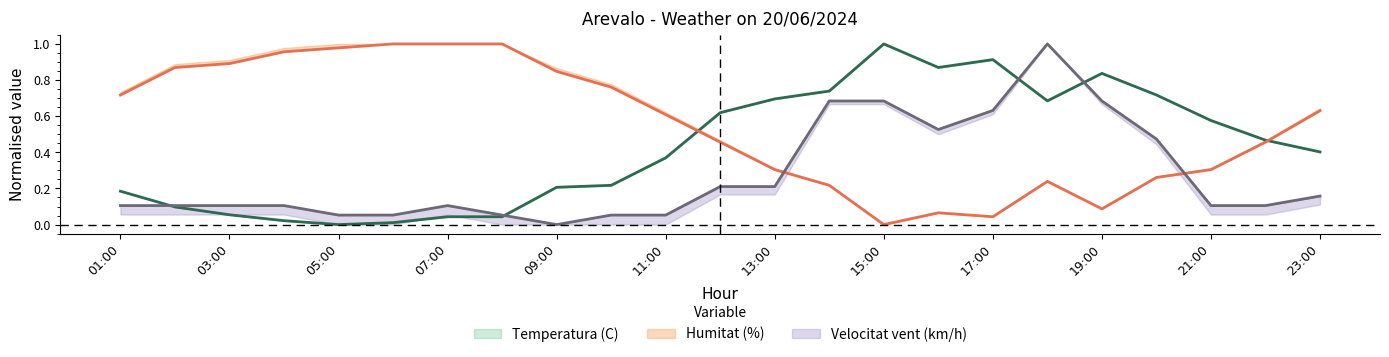

What is the spread (max minus min) of values at 11:00?

0.6